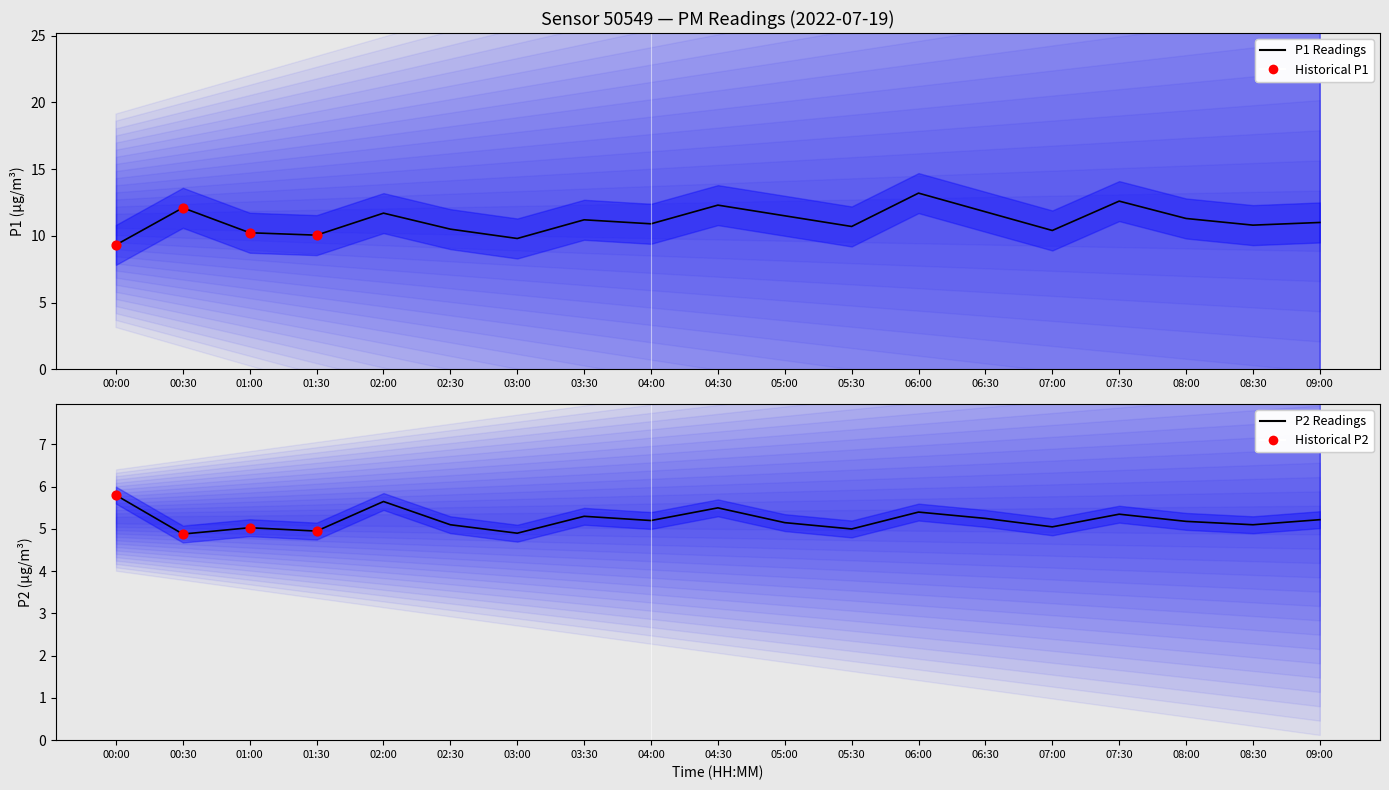

Is the value of P1 at 03:00 greater than the value of P2 at 06:30?

Yes